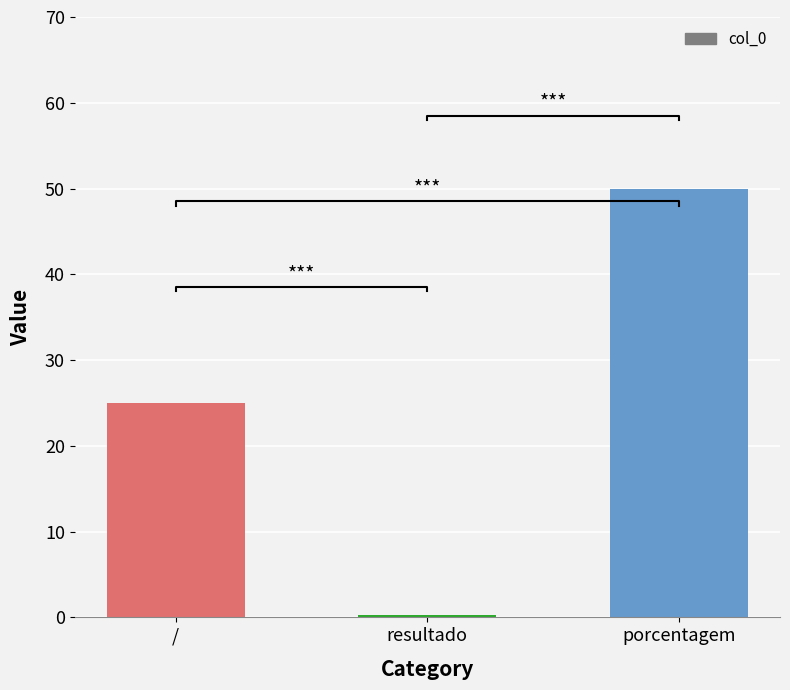

What is the label of the 1st bar from the right?

porcentagem